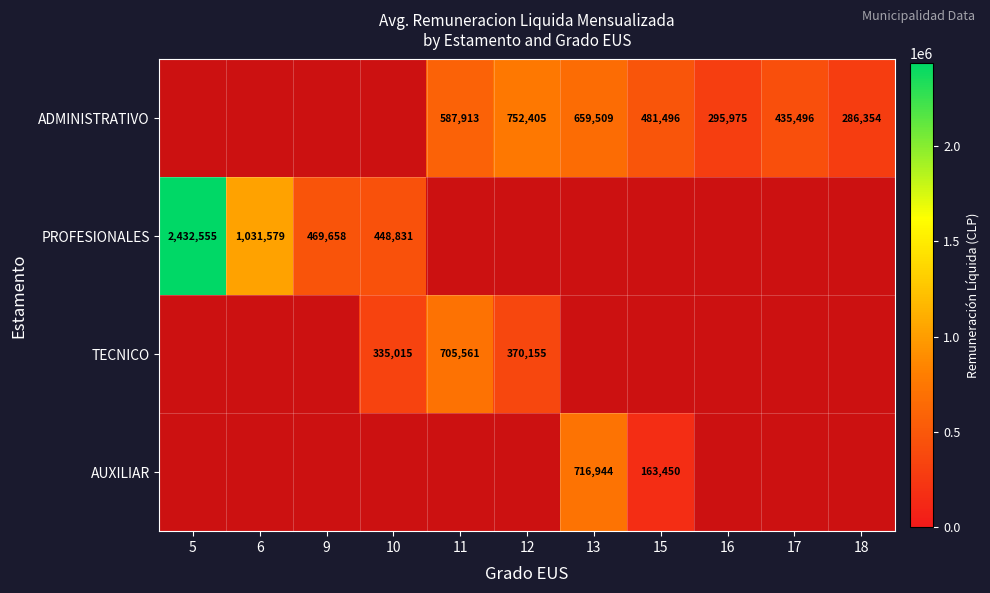

Is it true that PROFESIONALES equals 1031579 at 6?

True